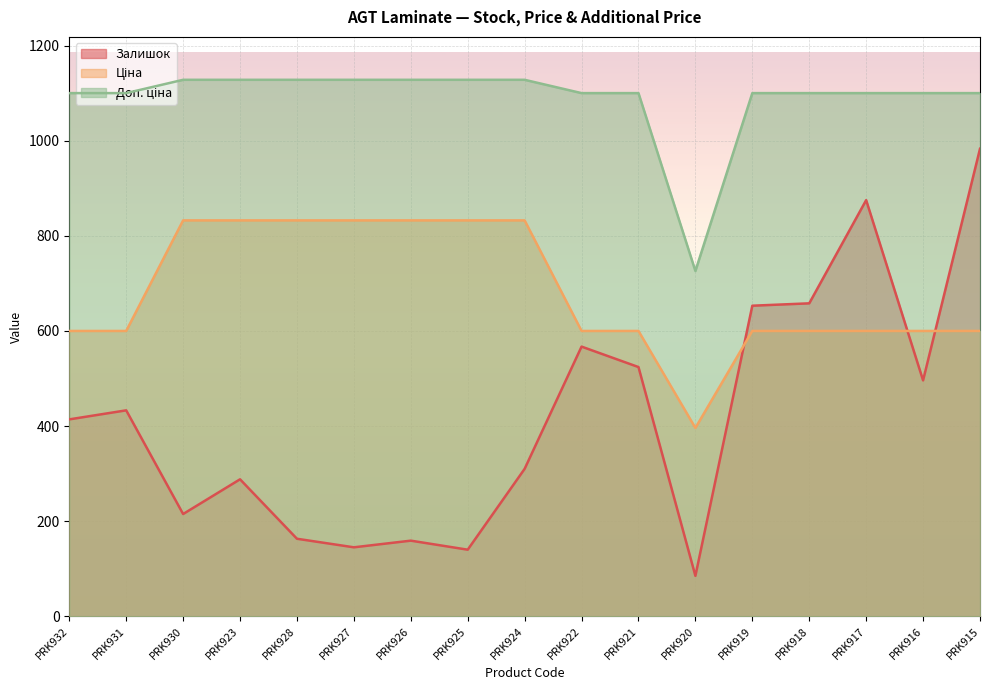

At which label does Доп. ціна first exceed 1100?

PRK932